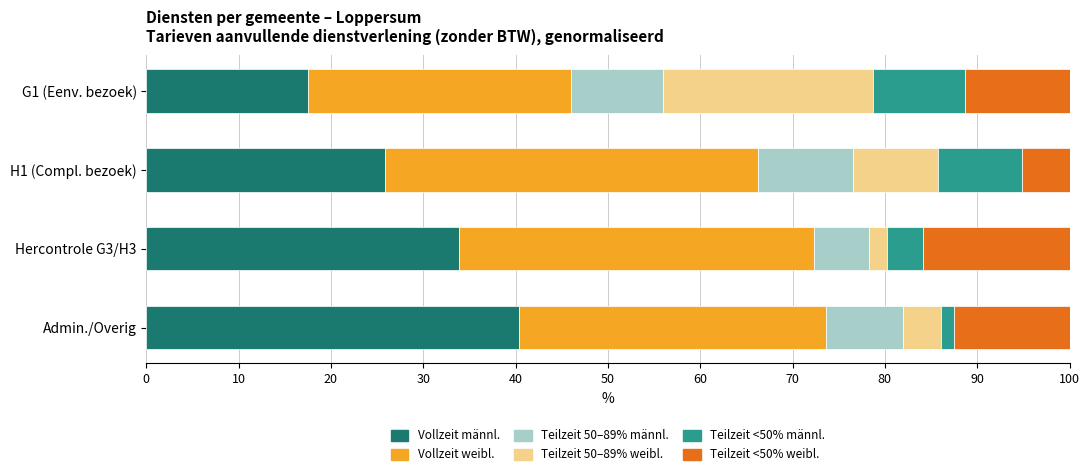

What is the highest value of the Vollzeit männl. series?

40.4